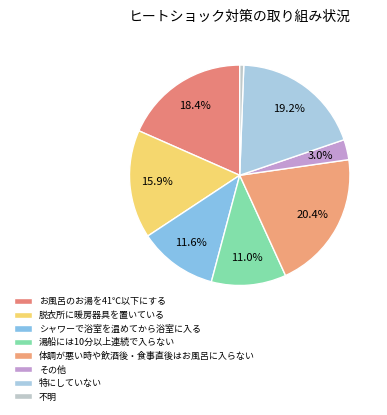

Count the number of slices in the pie.

8